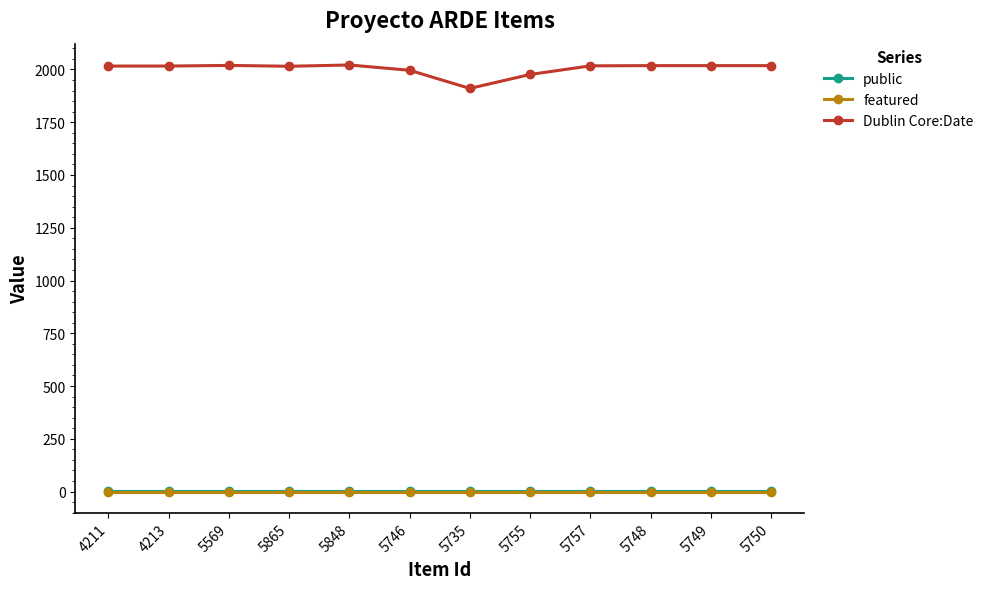

At how many categories does at least one series exceed 1850?

12